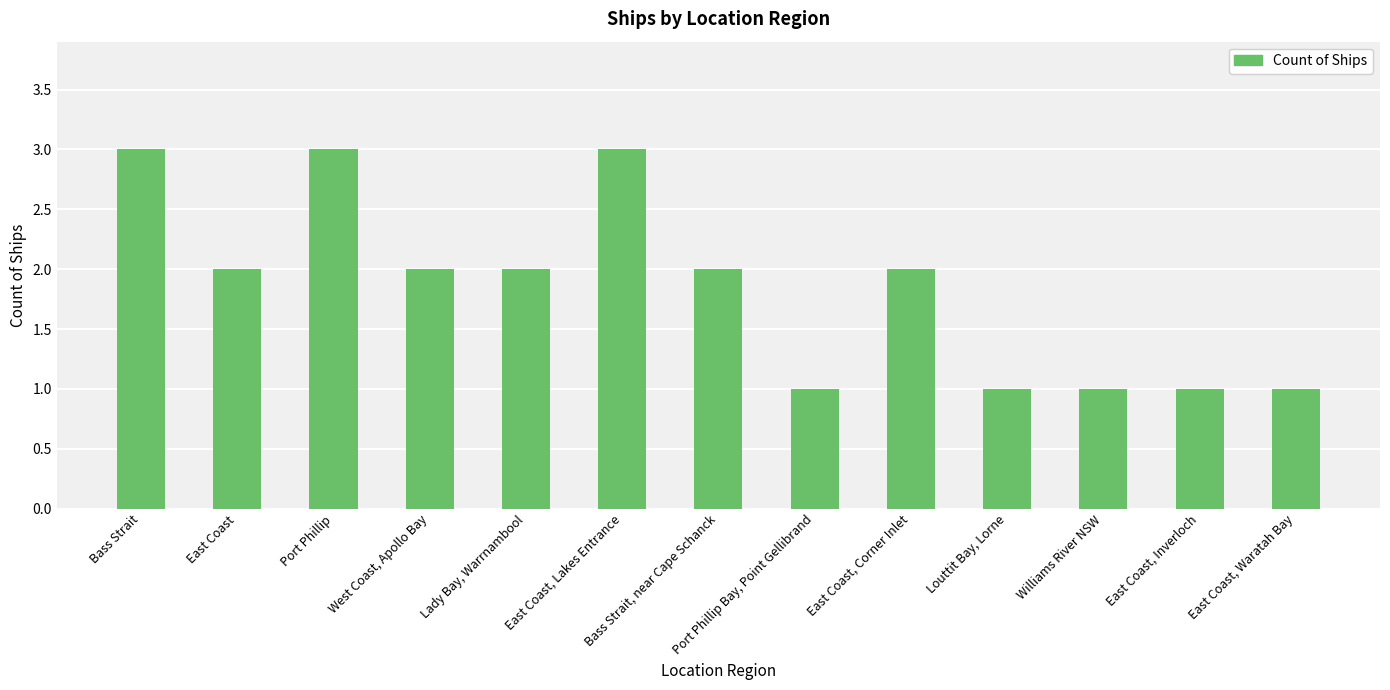

What is the greatest value displayed?

3